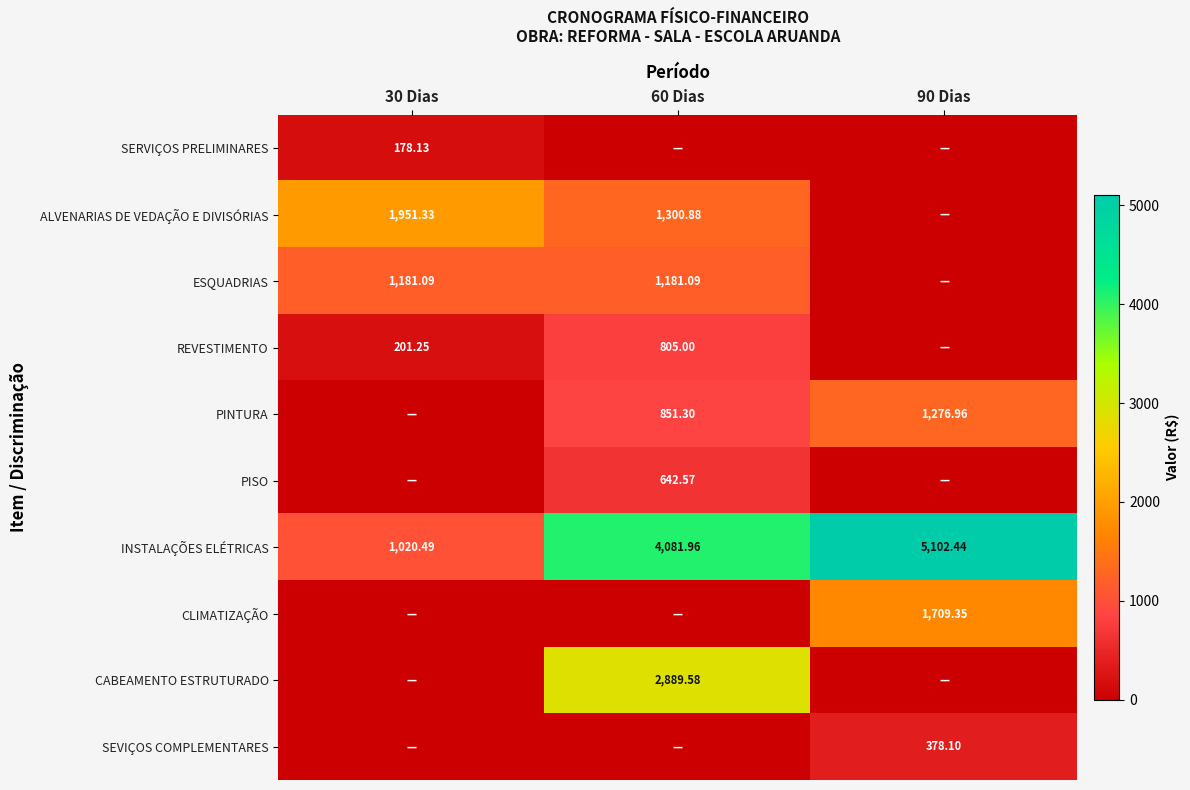

Which series has the largest range (max minus min)?

INSTALAÇÕES ELÉTRICAS